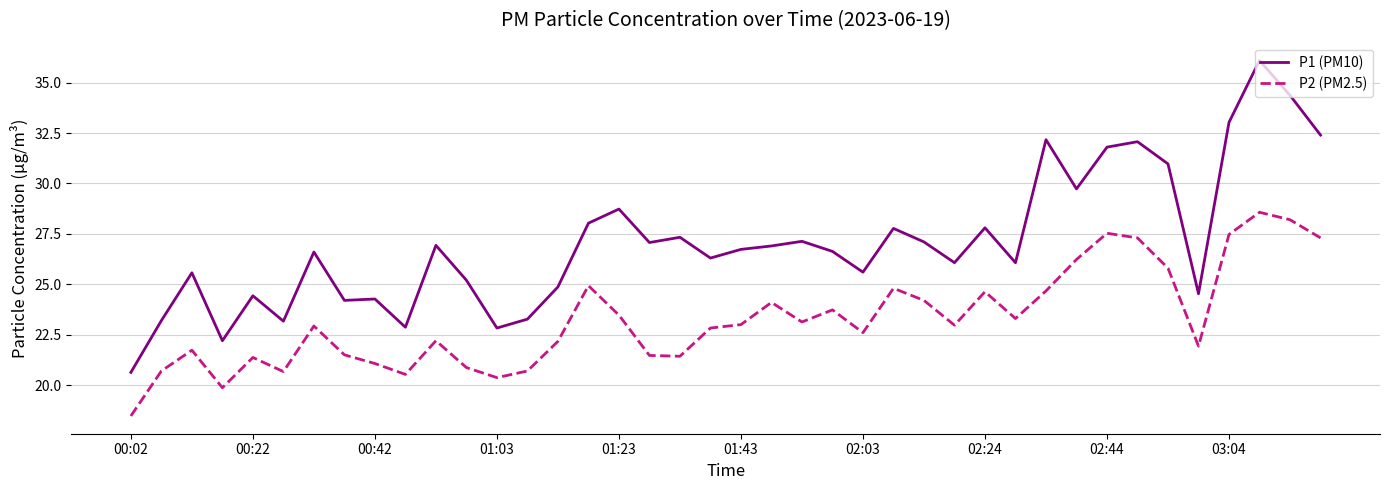

Which series has the largest total across all categories?

P1 (PM10)